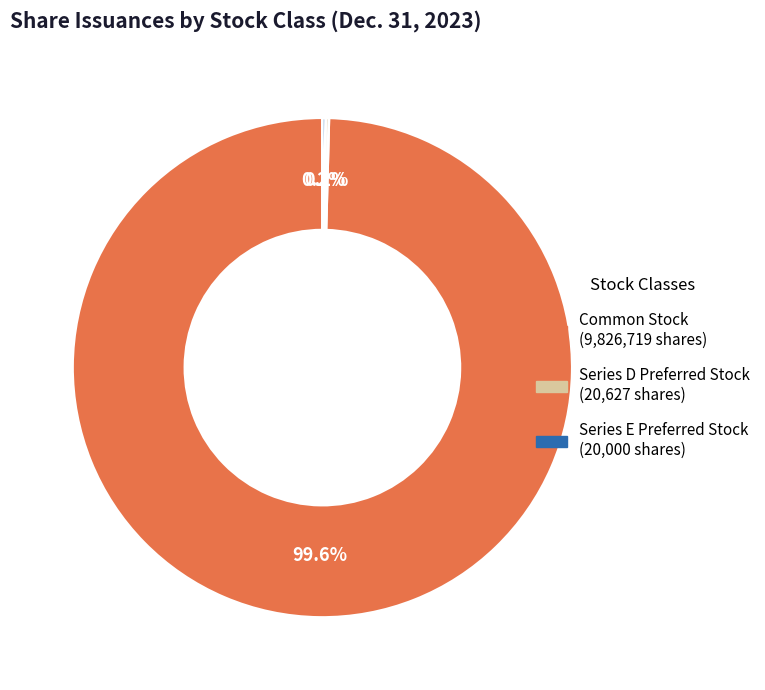

Is there a majority slice in this chart?

Yes